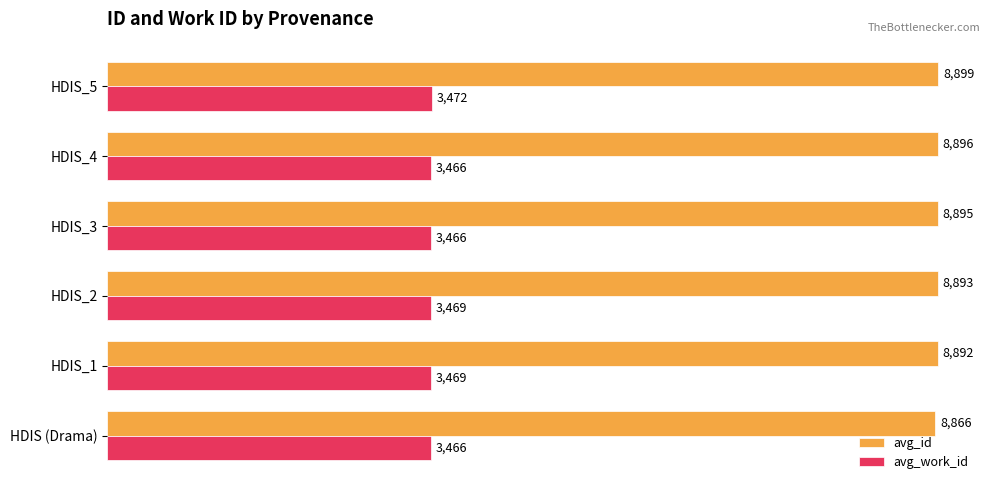

What is the spread (max minus min) of values at HDIS (Drama)?

5400